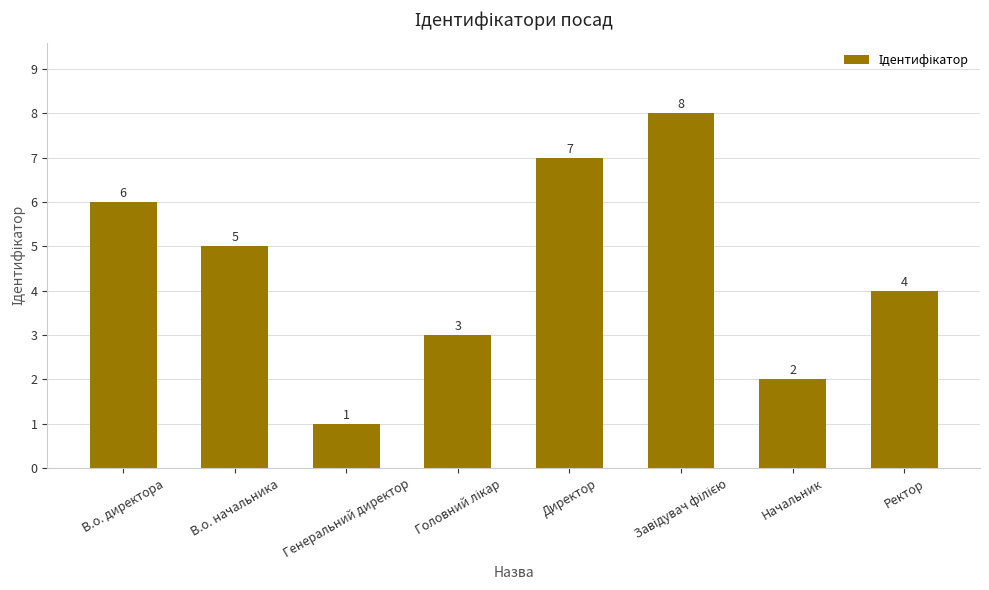

Where does the data first go above 5?

В.о. директора